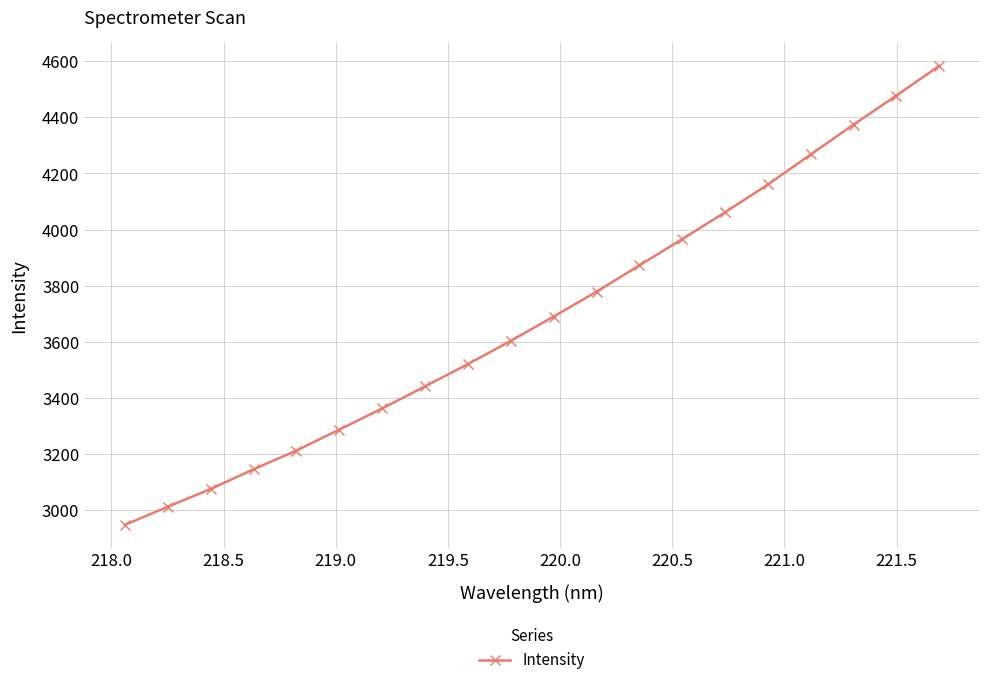

What is the difference between the maximum and minimum values?

1636.0